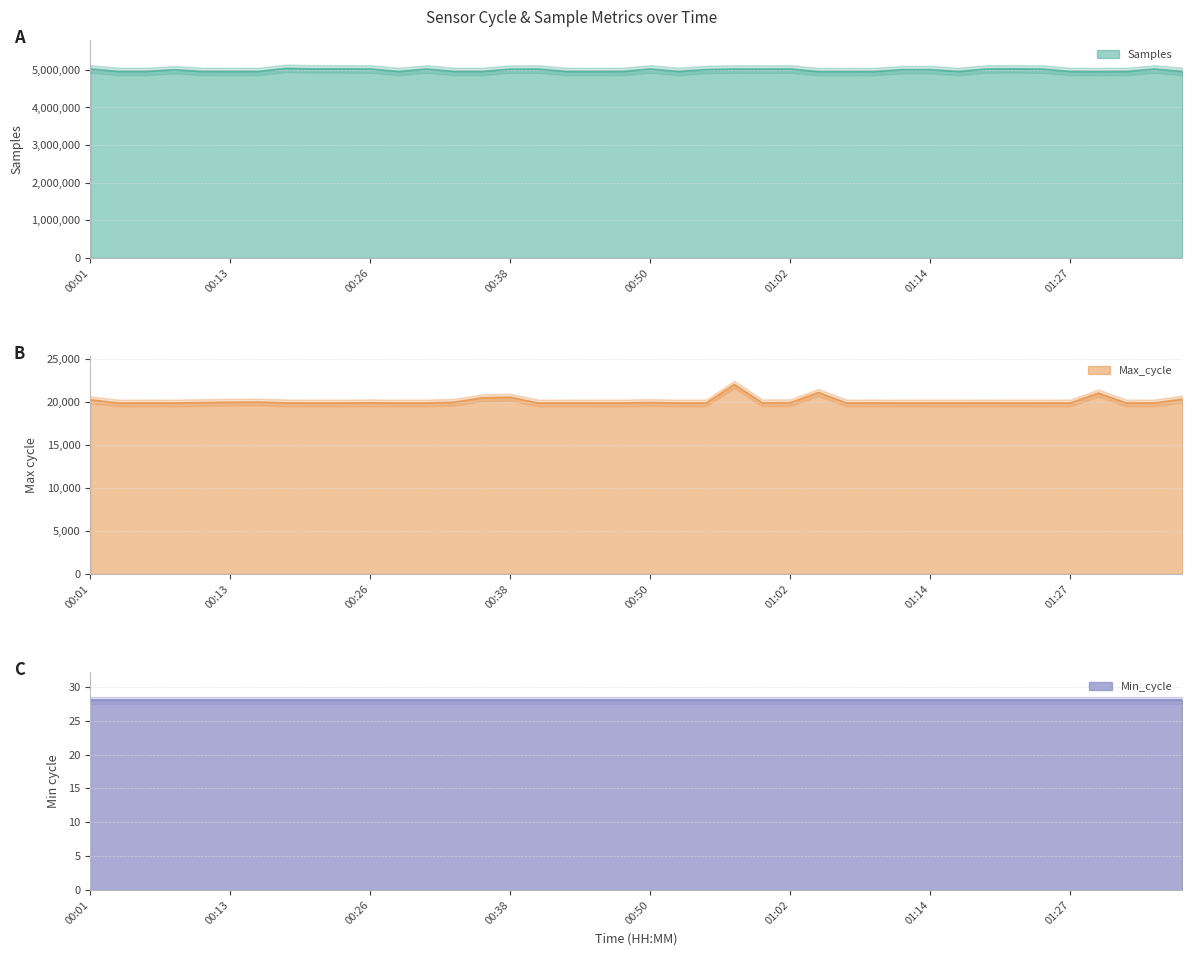

Between 01:34 and 00:09, which is larger?

01:34